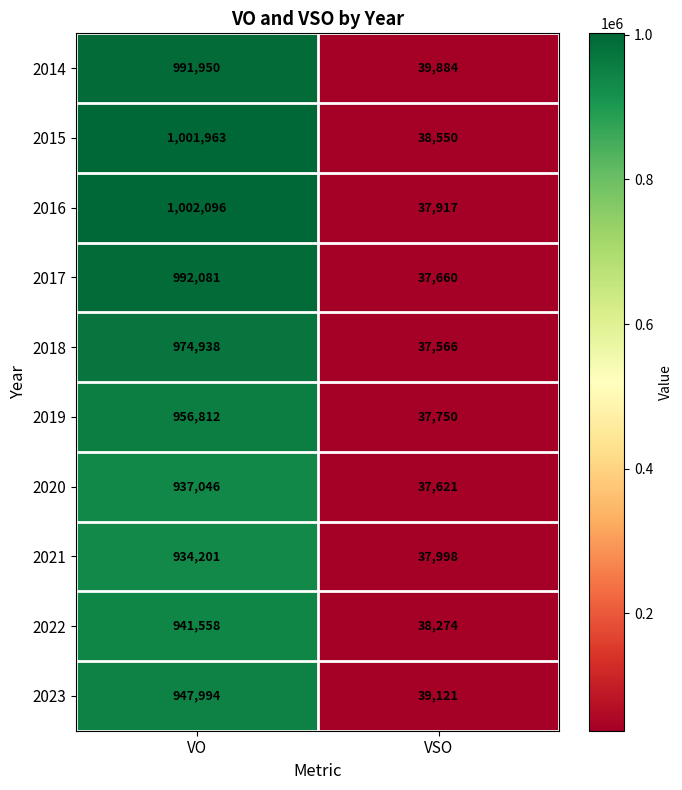

List the series in order of their peak value, lowest first.

2021, 2020, 2022, 2023, 2019, 2018, 2014, 2017, 2015, 2016